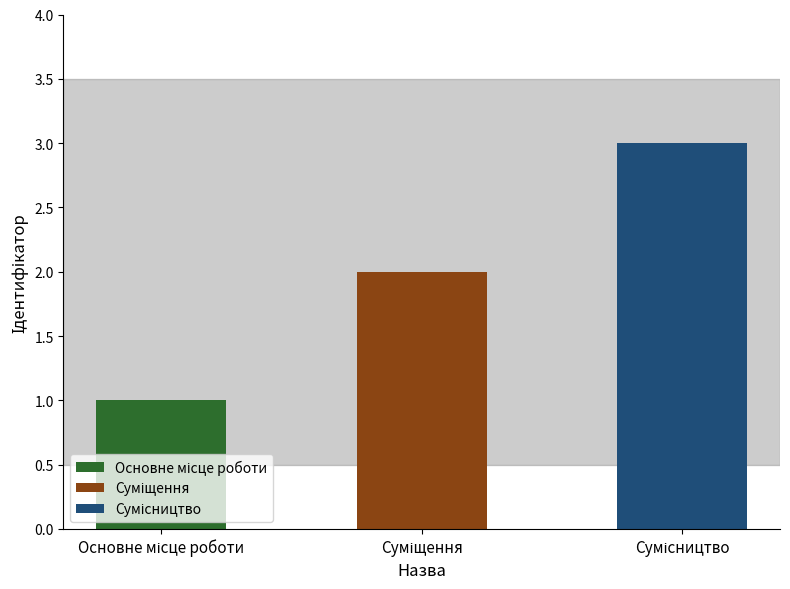

The chart shows a value of 4 at Сумісництво. True or false?

False